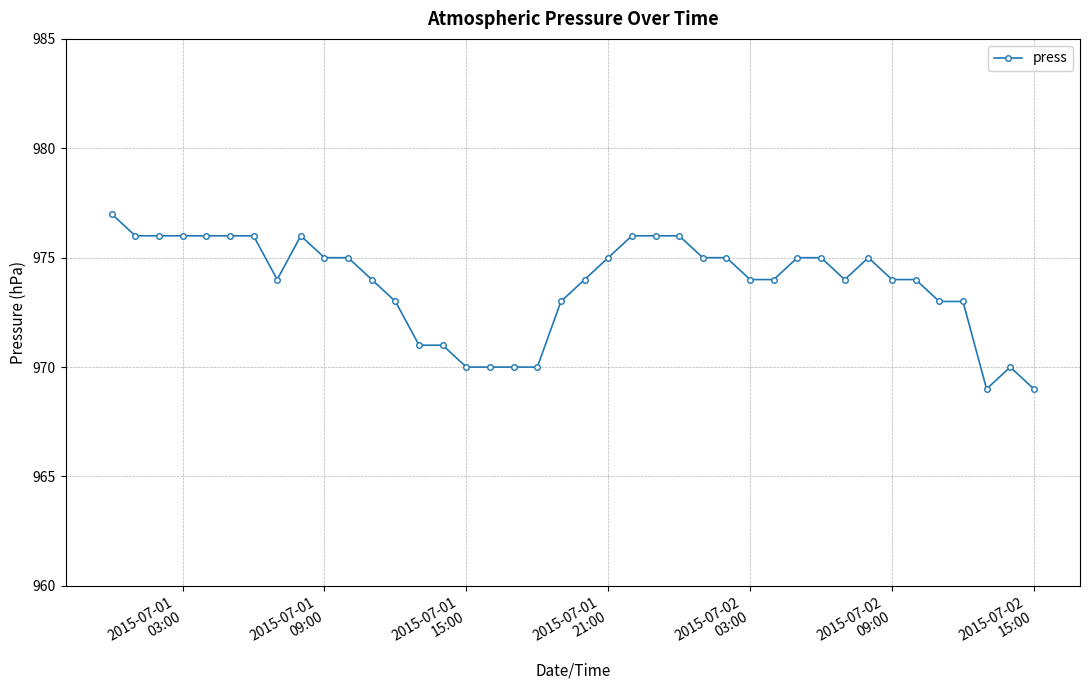

True or false: the data has more than 2 interior local peaks.

True